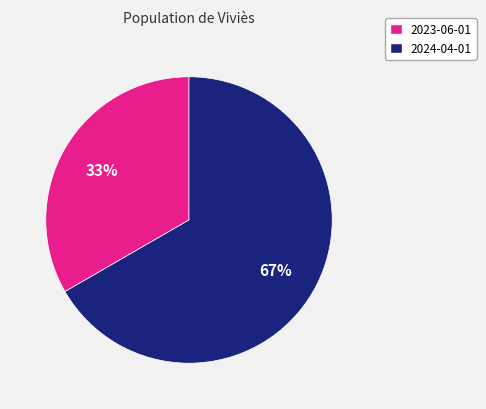

Which slice is the smallest?

2023-06-01